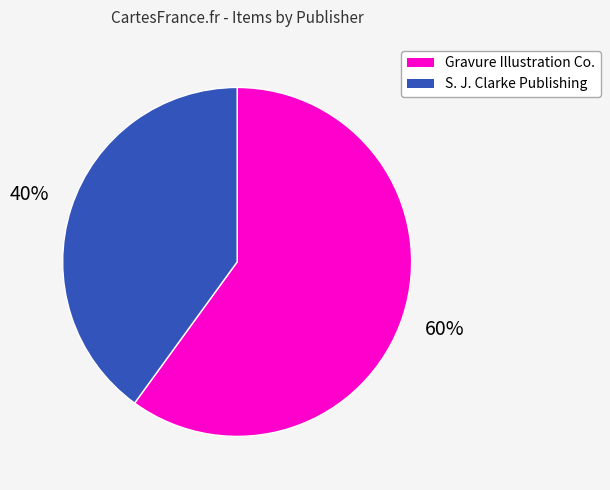

How many segments does this pie chart have?

2